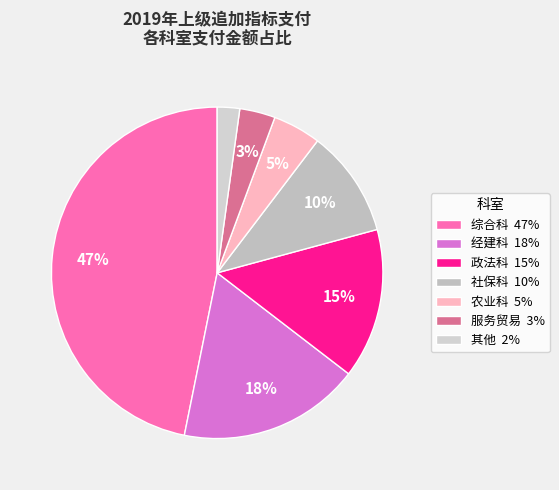

How many slices are in this pie chart?

7